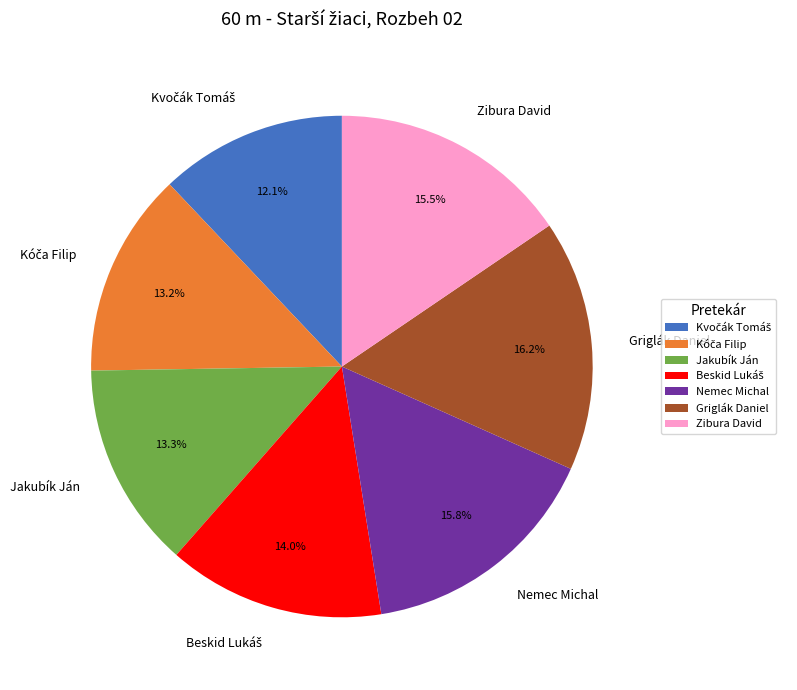

To the nearest percent, what percentage of the pie is Griglák Daniel?

16%